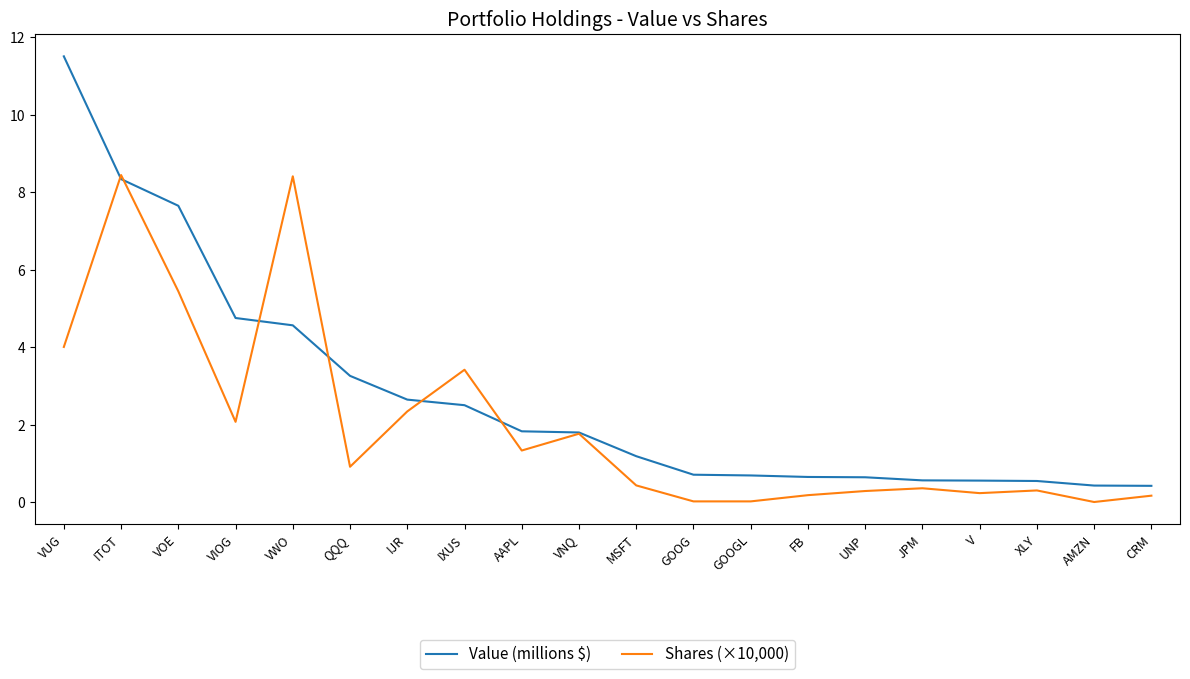

The value of Value (millions $) at IJR is 2.7. True or false?

True